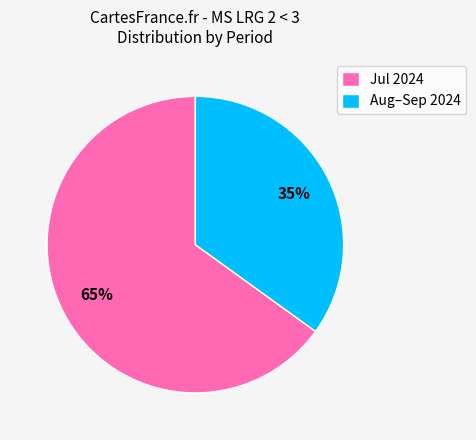

How many slices are in this pie chart?

2